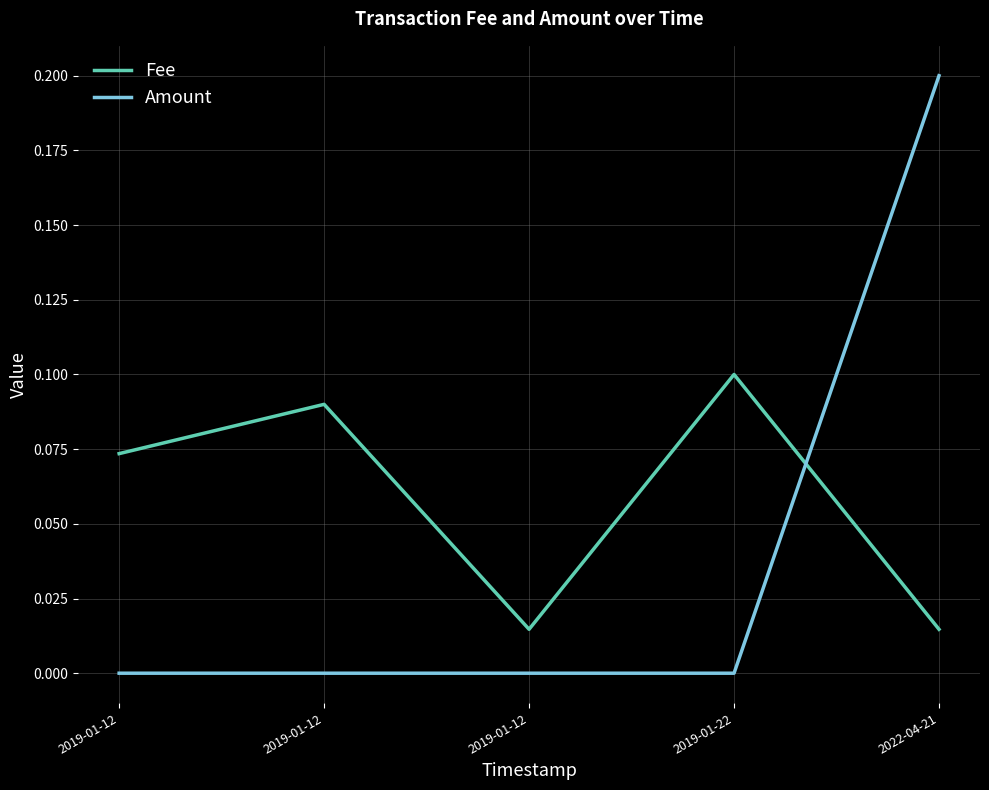

What is the difference between the Fee values at 2019-01-12 and 2019-01-12?

0.1